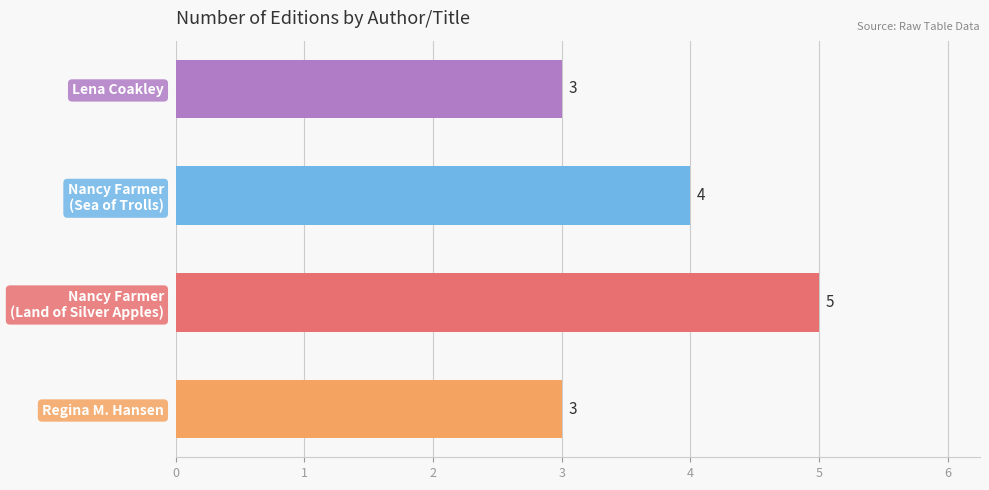

Which label corresponds to the largest value in the chart?

Nancy Farmer
(Land of Silver Apples)